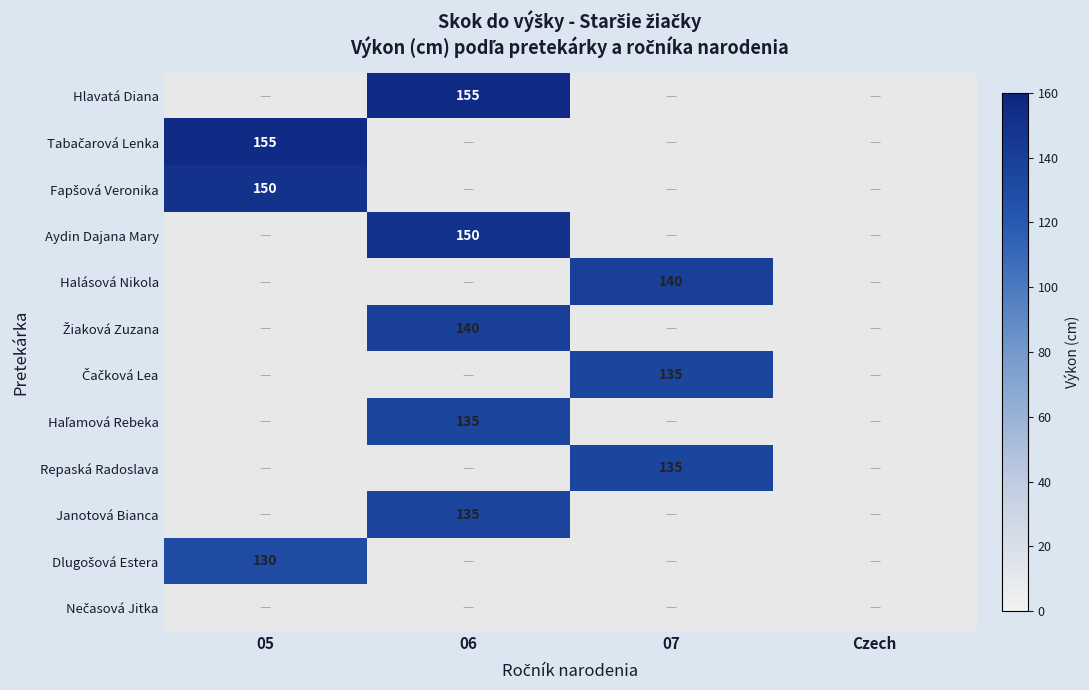

What is the greatest value displayed?

155.0